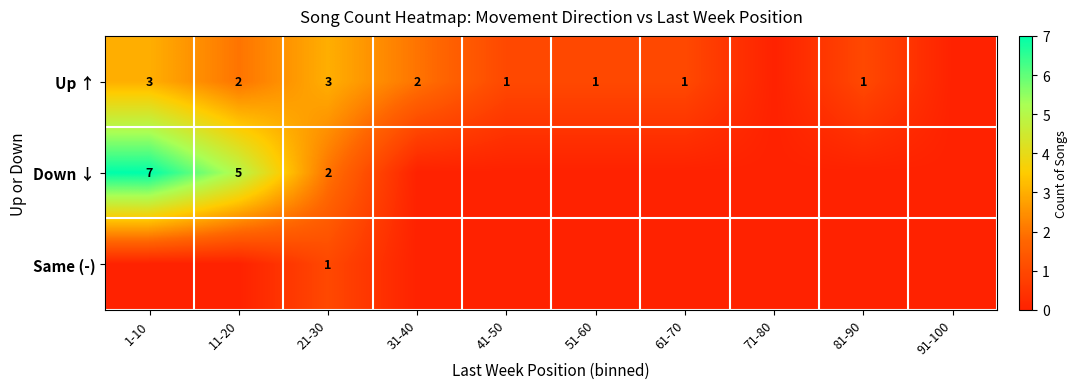

The Up ↑ series shows 4 at 11-20. True or false?

False